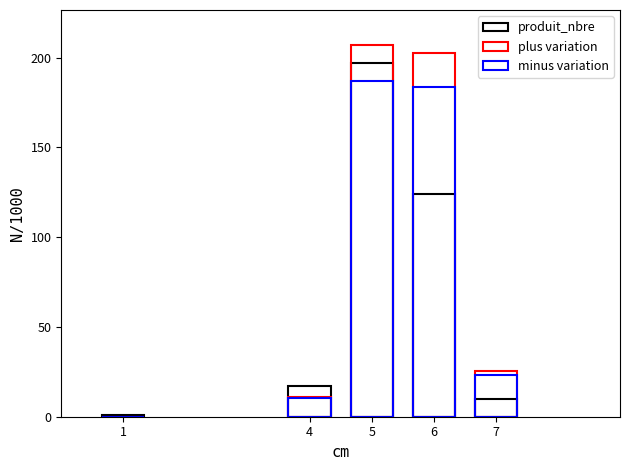

What is the sum of all plus variation values?

446.7